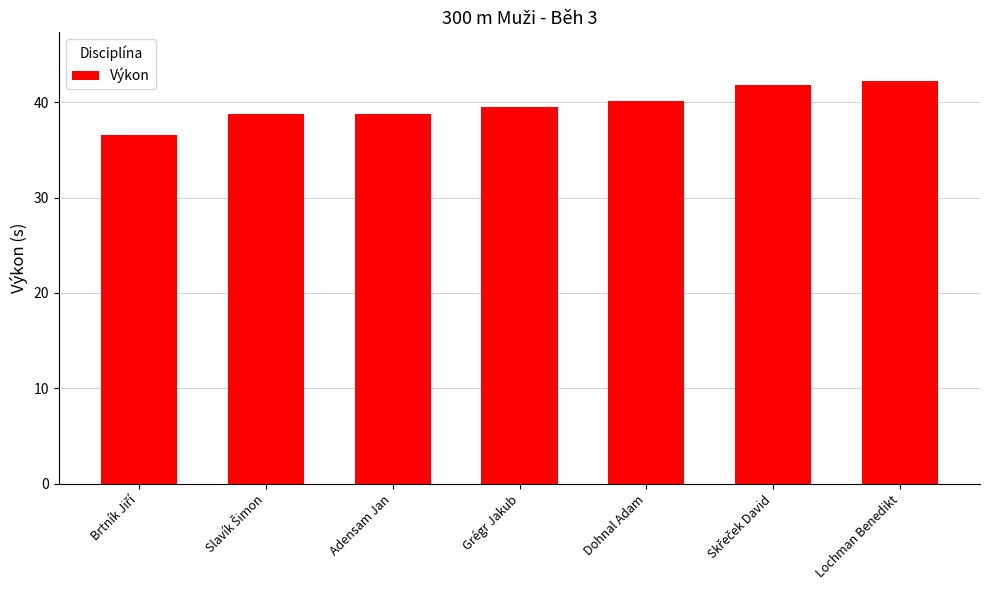

How many values are between 38 and 41?

4